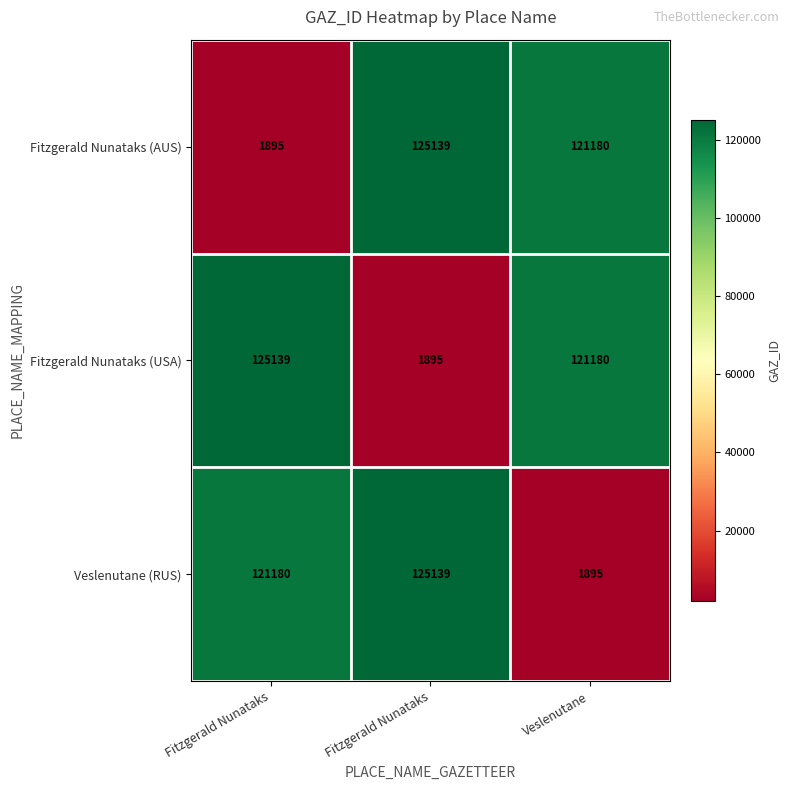

Count the number of categories in the chart.

3